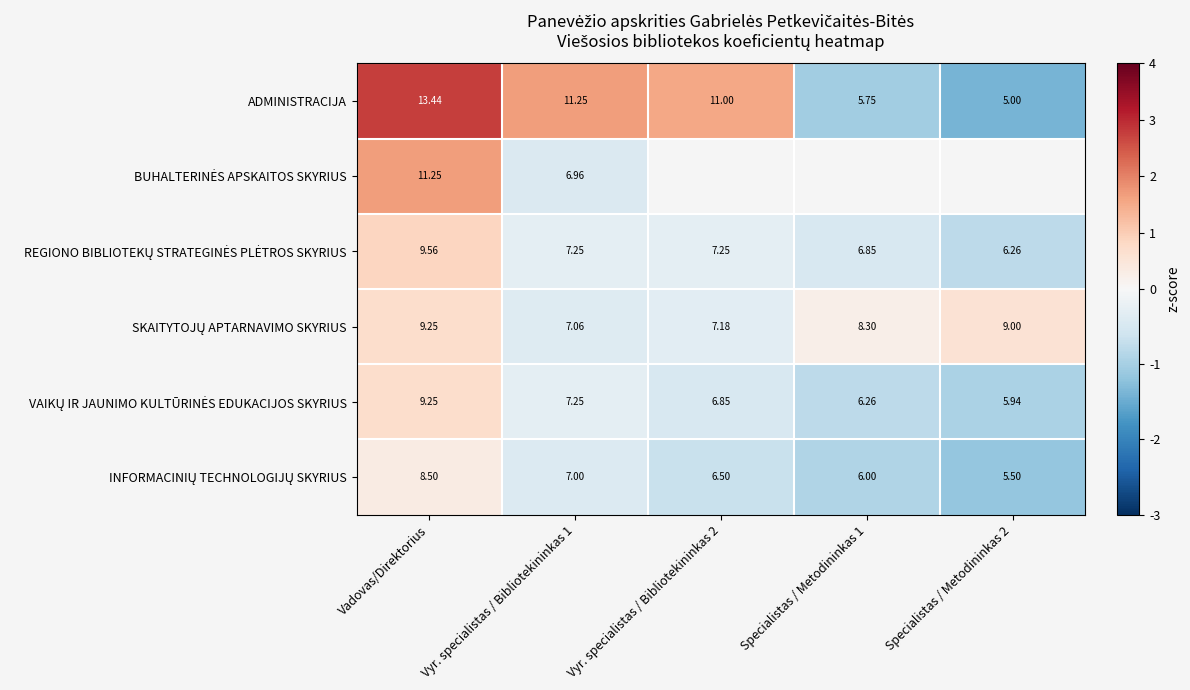

List the series in order of their peak value, highest first.

ADMINISTRACIJA, BUHALTERINĖS APSKAITOS SKYRIUS, REGIONO BIBLIOTEKŲ STRATEGINĖS PLĖTROS SKYRIUS, SKAITYTOJŲ APTARNAVIMO SKYRIUS, VAIKŲ IR JAUNIMO KULTŪRINĖS EDUKACIJOS SKYRIUS, INFORMACINIŲ TECHNOLOGIJŲ SKYRIUS